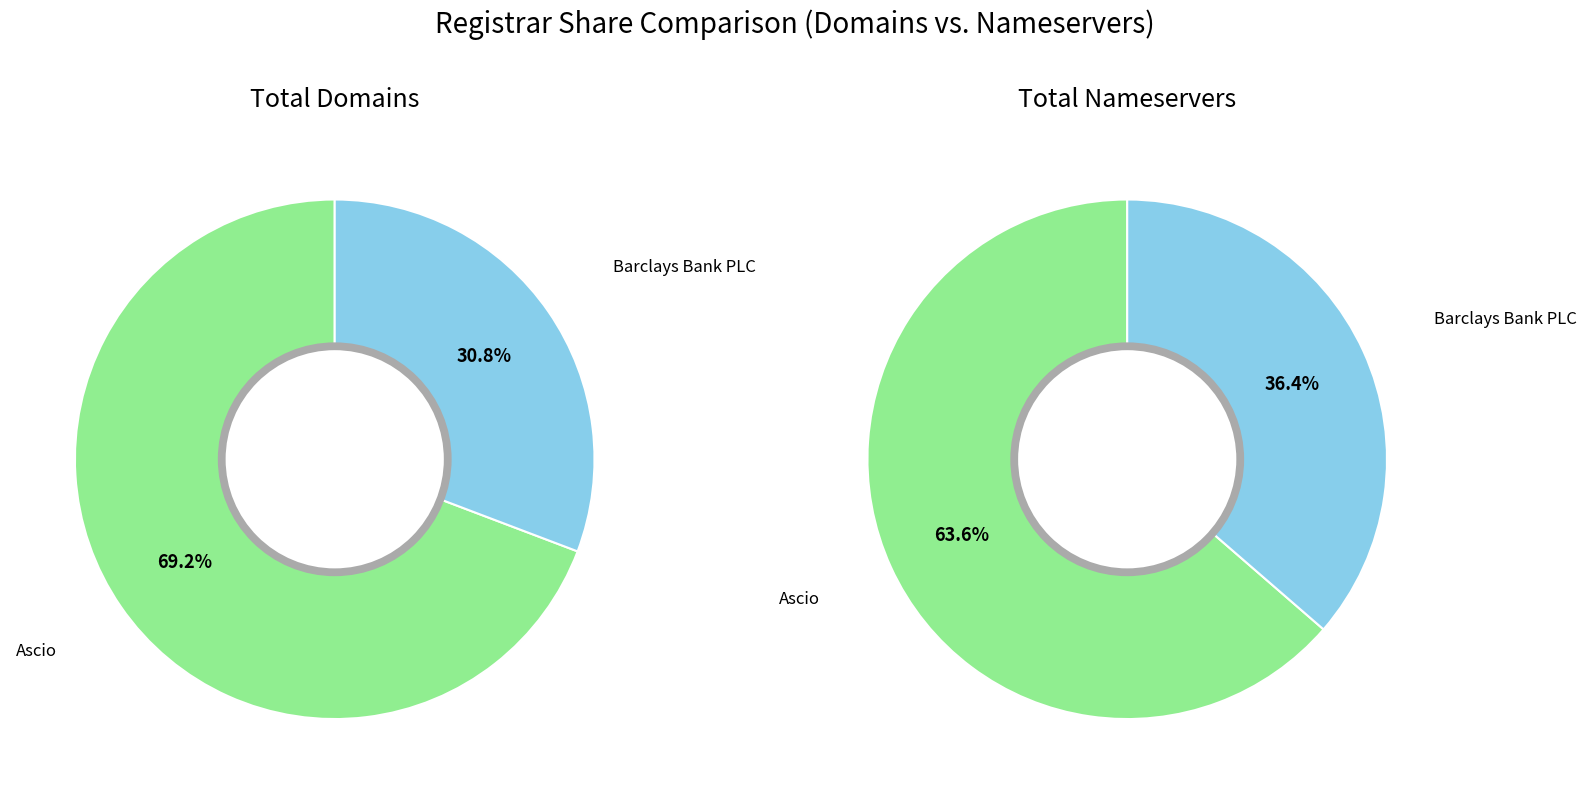

Which category has the biggest portion of the pie?

Ascio